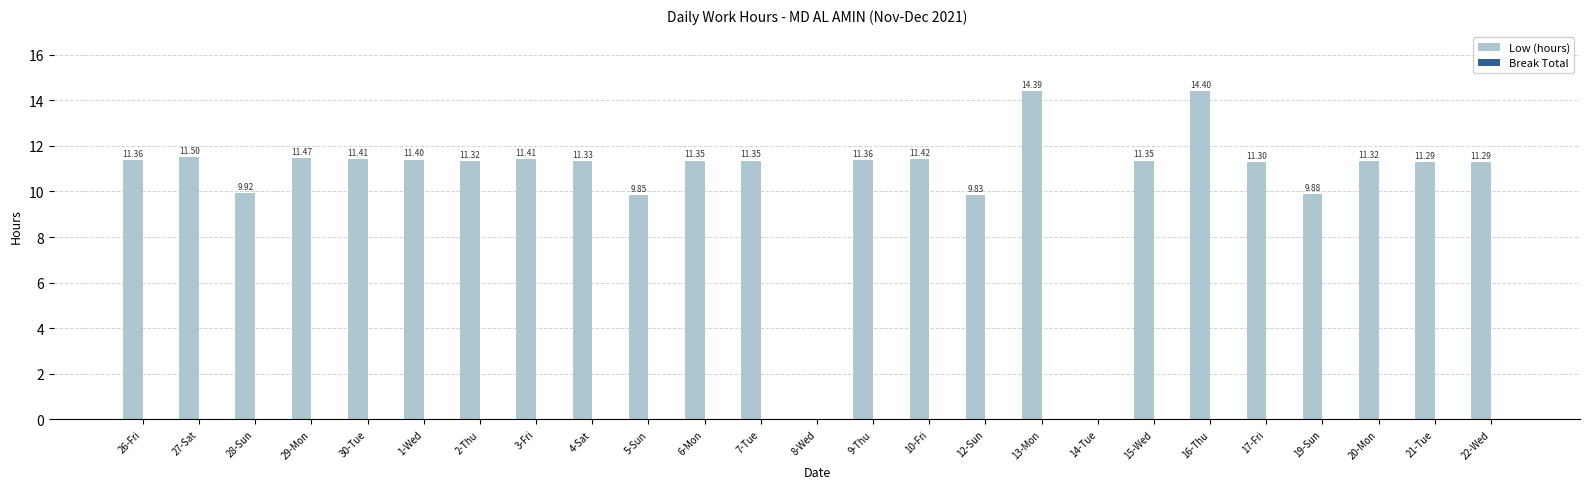

Approximately how many times larger is the value at 1-Wed compared to 6-Mon?

1.0